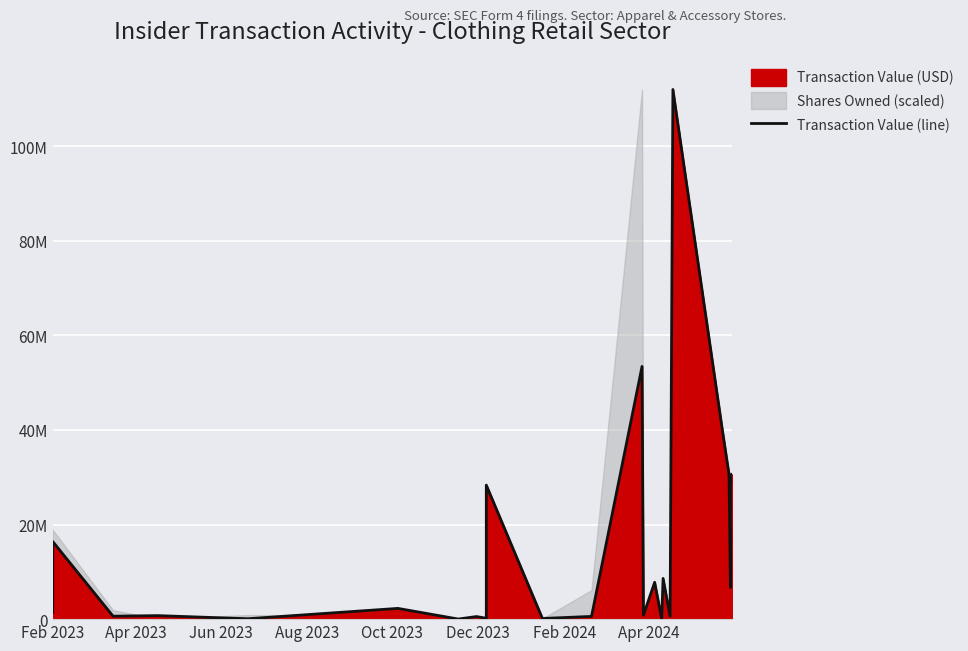

What is the sum of all values?

371428259